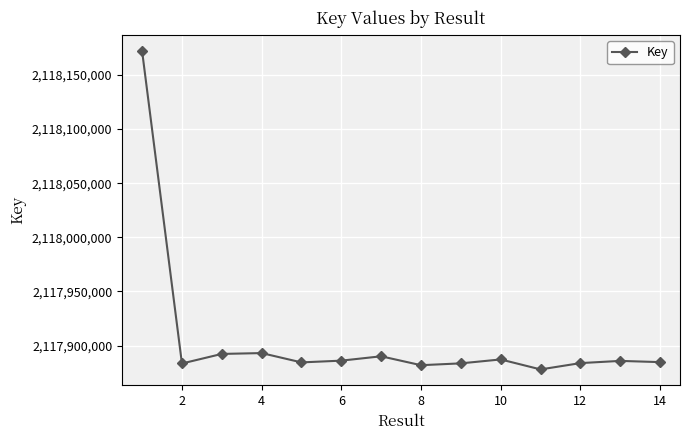

True or false: there are more than 2 points higher than both neighbors.

True